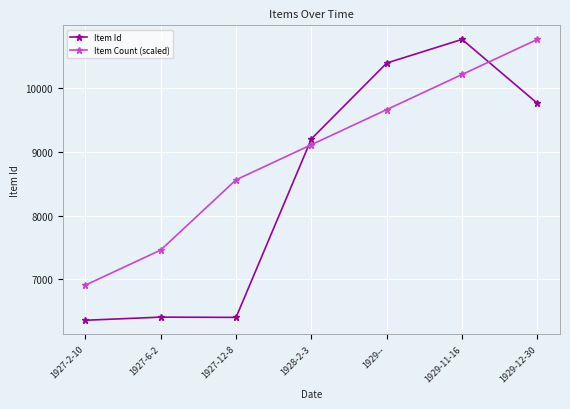

The value of Item Id at 1929-- is 18361.2. True or false?

False